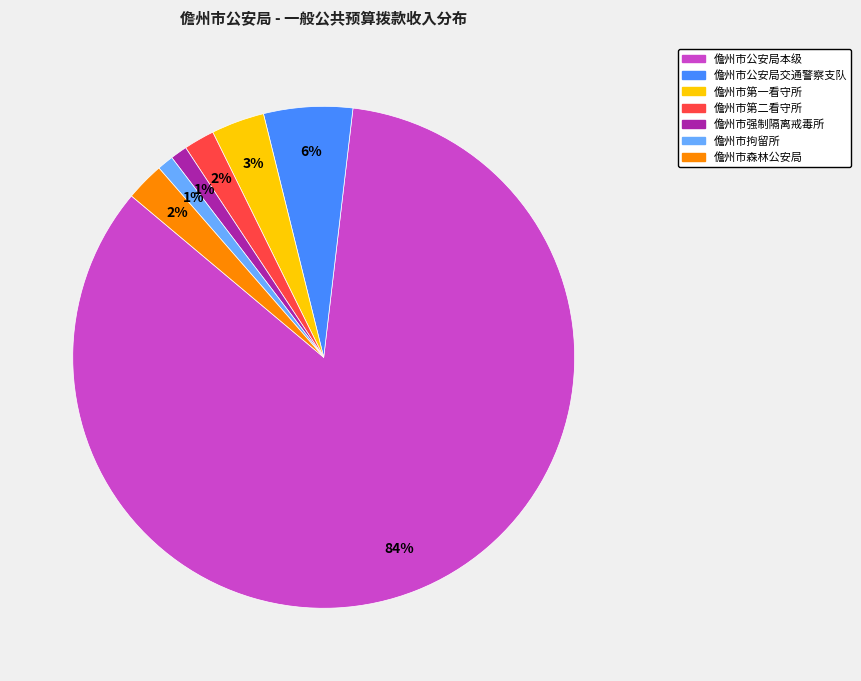

To the nearest percent, what percentage of the pie is 儋州市森林公安局?

2%